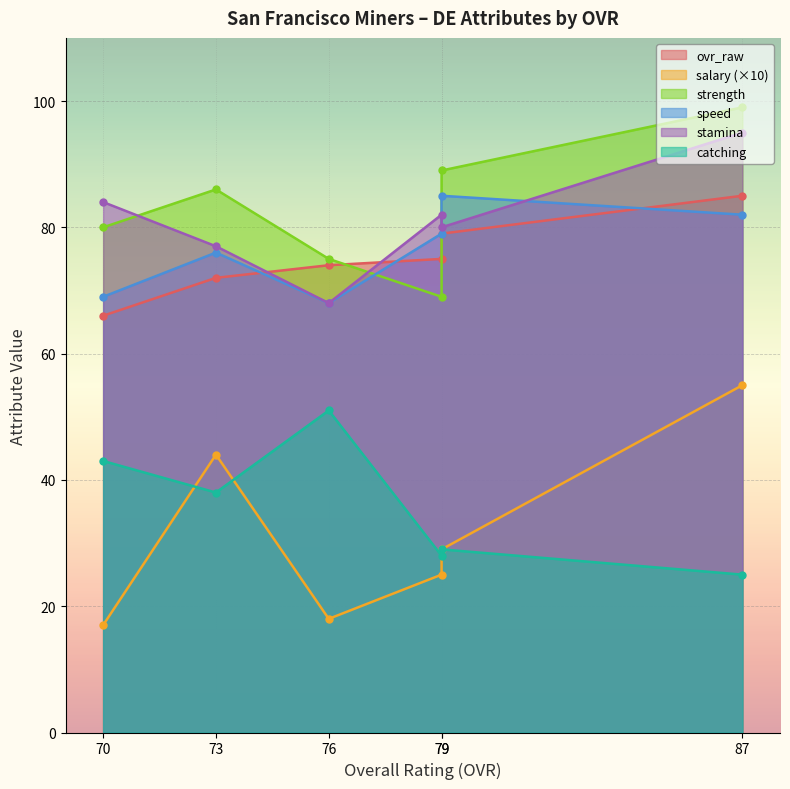

True or false: ovr_raw has more than 1 interior local peaks.

False